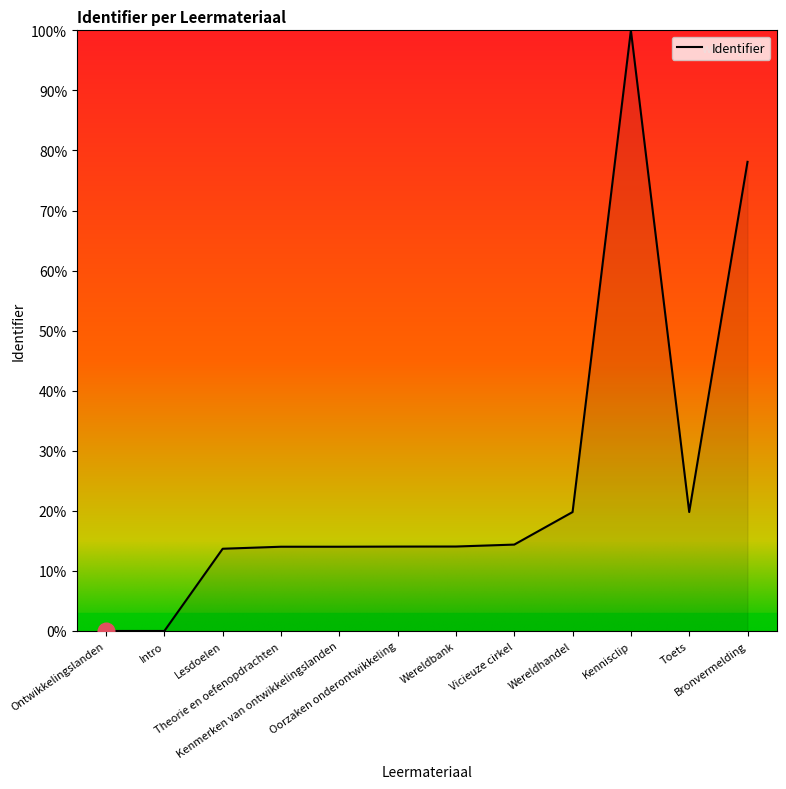

Does the chart display data point markers on the line(s)?

No